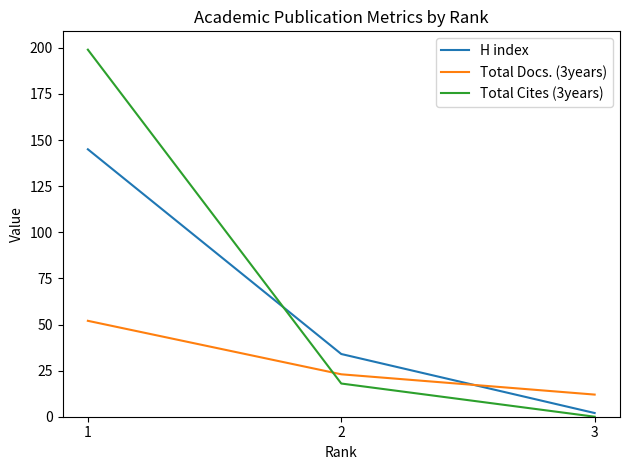

What is the maximum value for Total Cites (3years)?

199